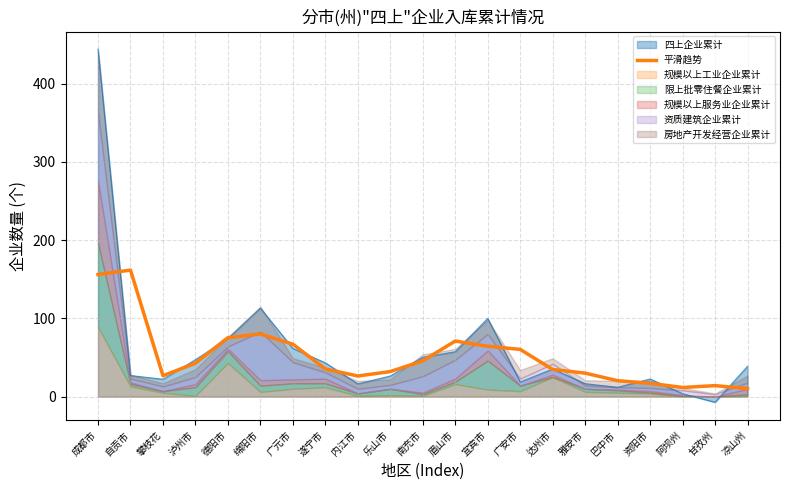

What position from the right is 资阳市?

4